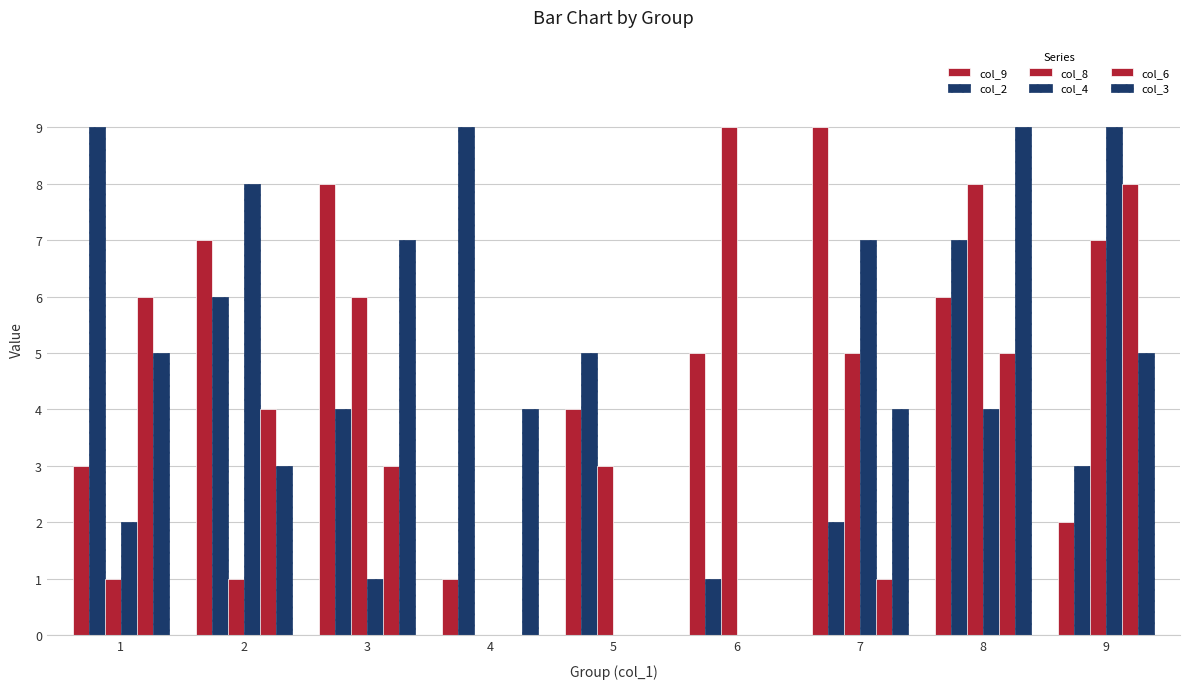

Count the number of categories in the chart.

9